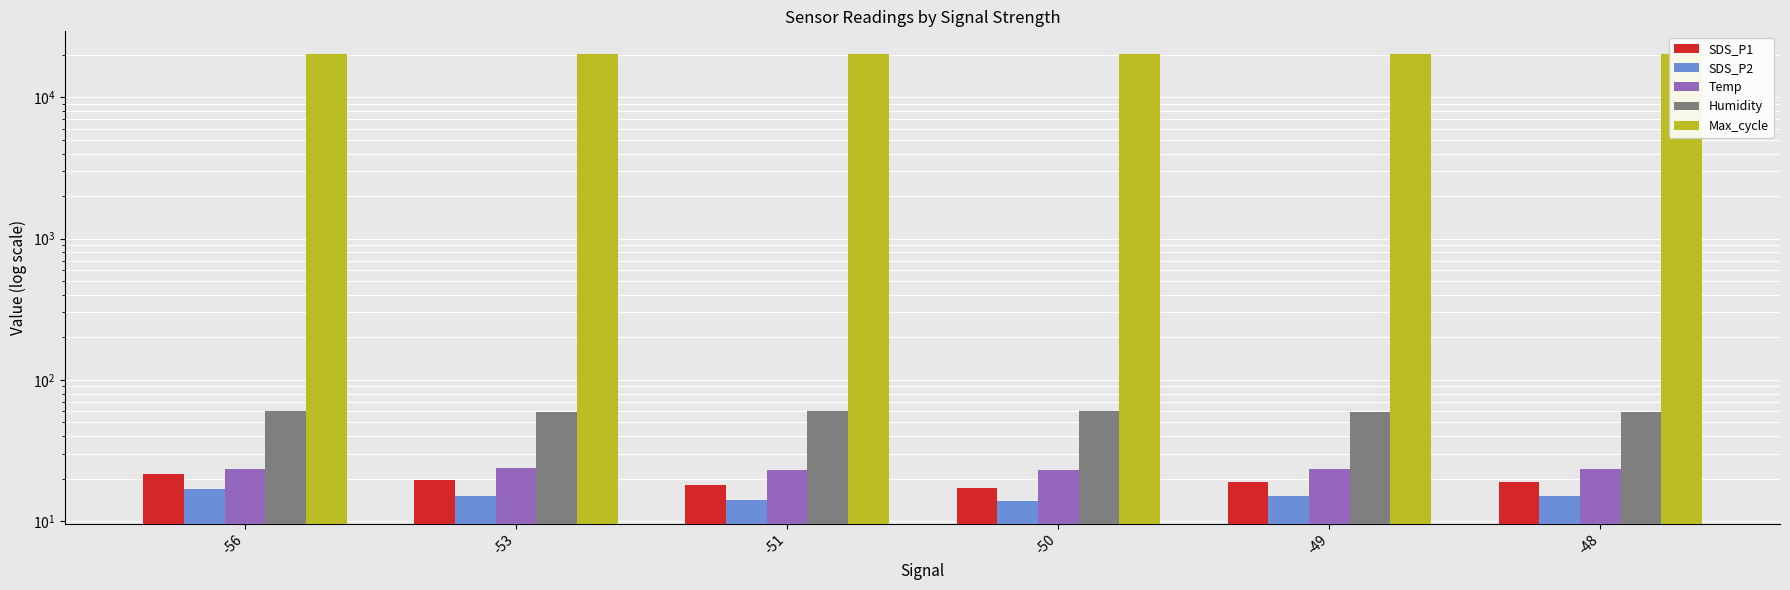

The value of Max_cycle at -51 is 11046.5. True or false?

False